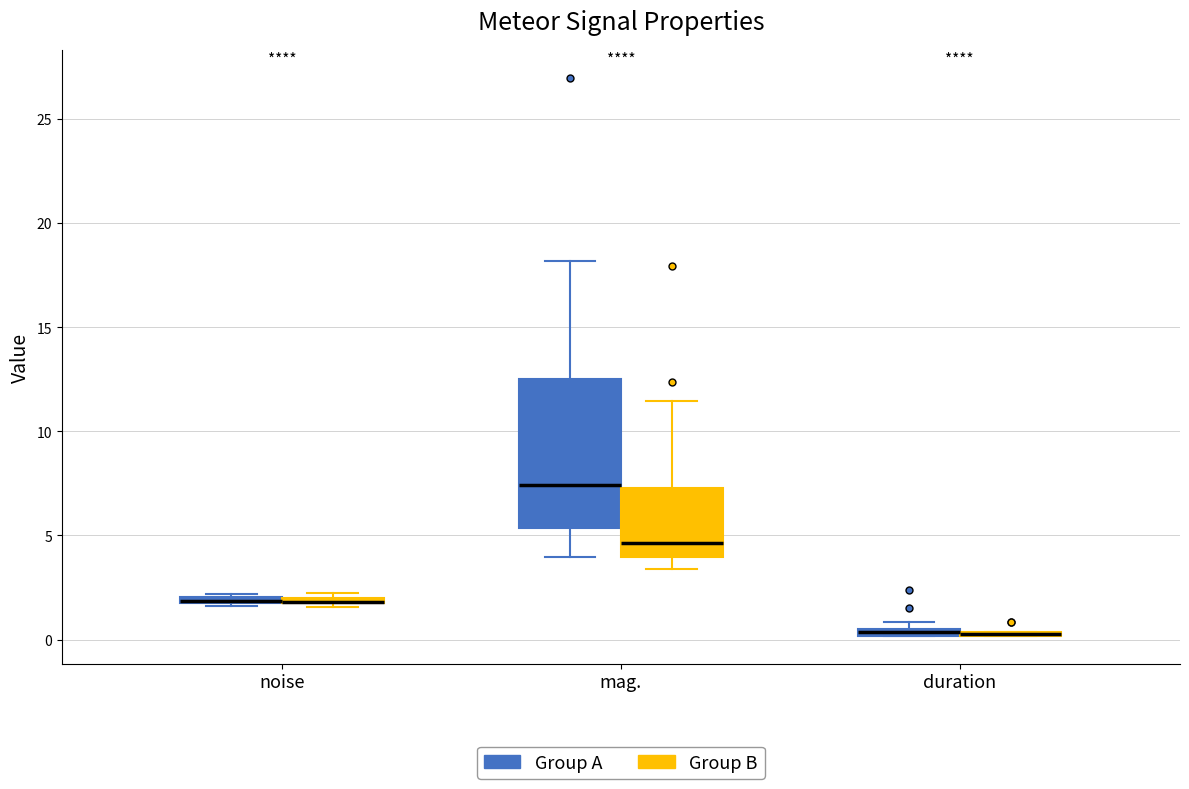

Comparing the boxes themselves (not the whiskers), which one is the tallest?

mag. (Group A)